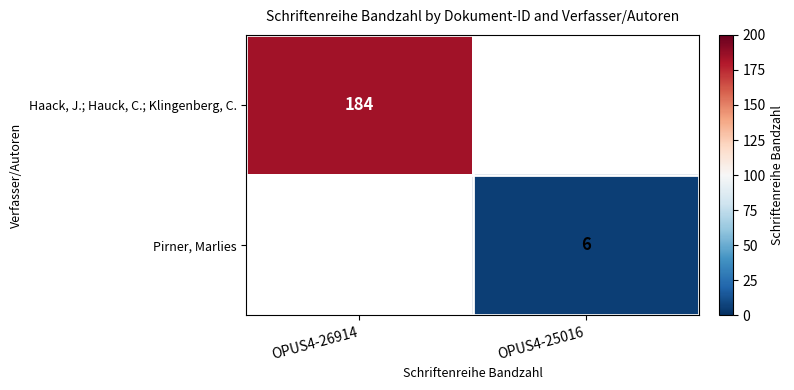

The value of Haack, J.; Hauck, C.; Klingenberg, C. at OPUS4-26914 is 184. True or false?

True